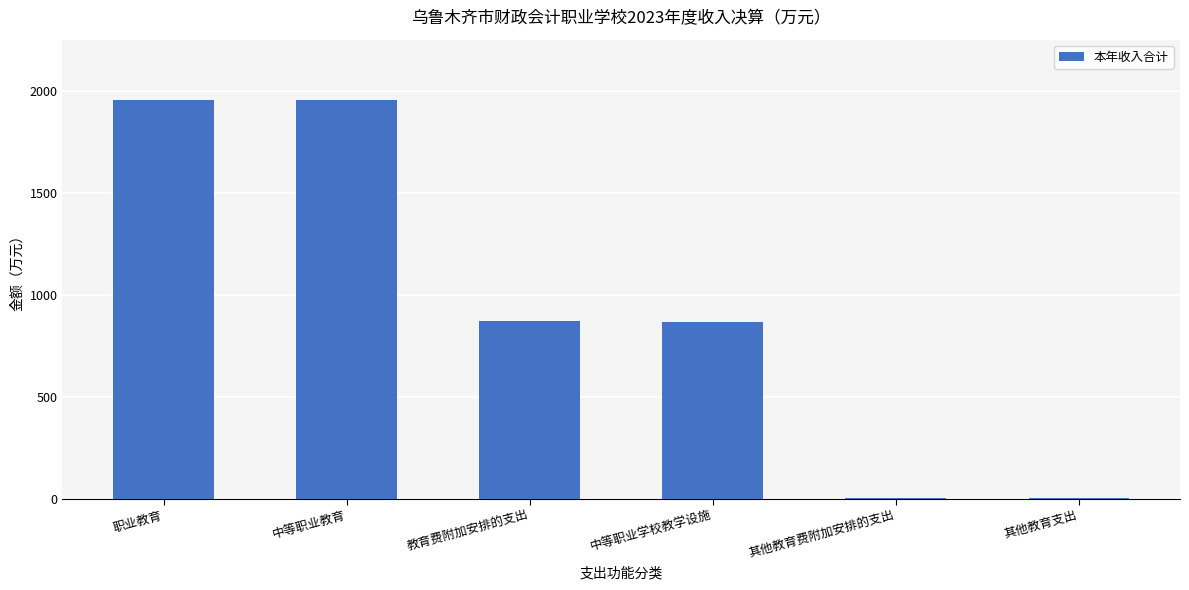

Are the bars horizontal?

No